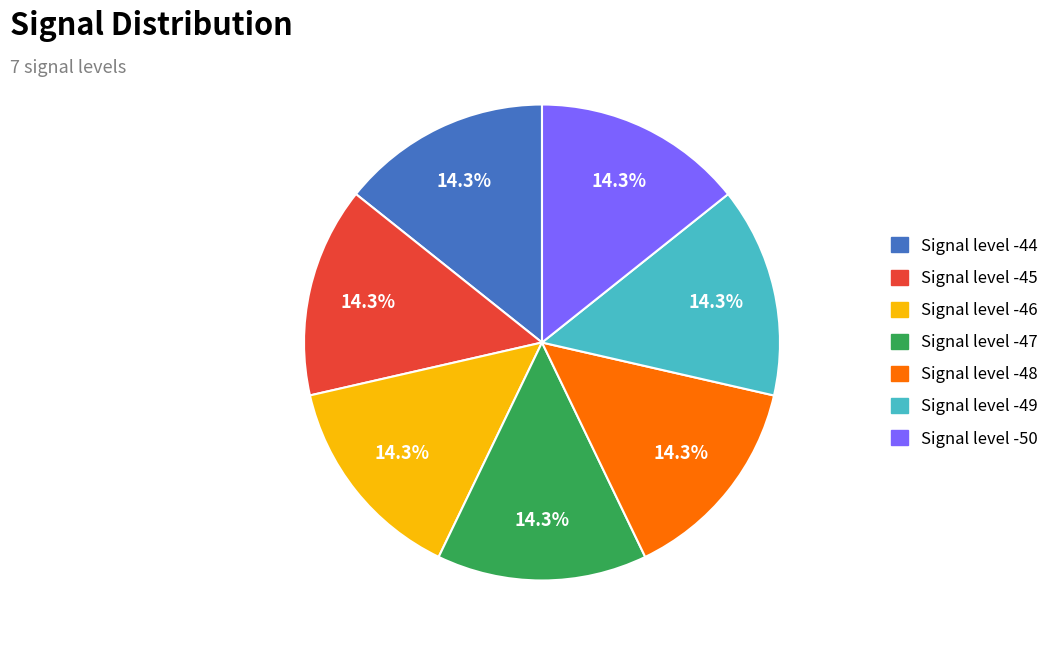

Does any single category account for the majority?

No